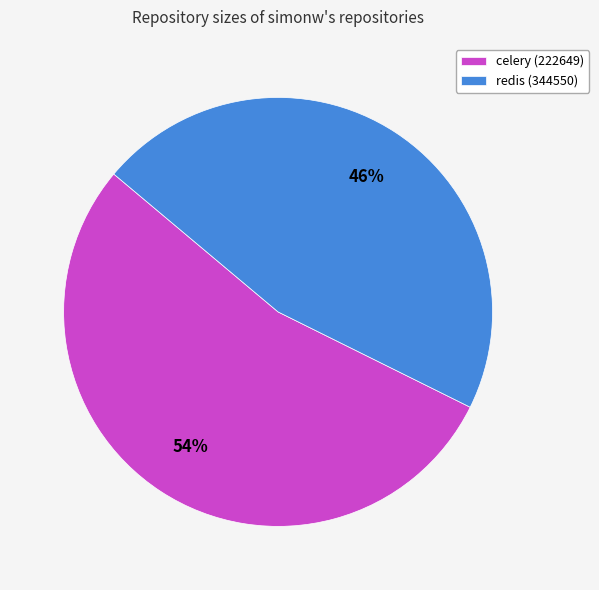

Count the number of slices in the pie.

2